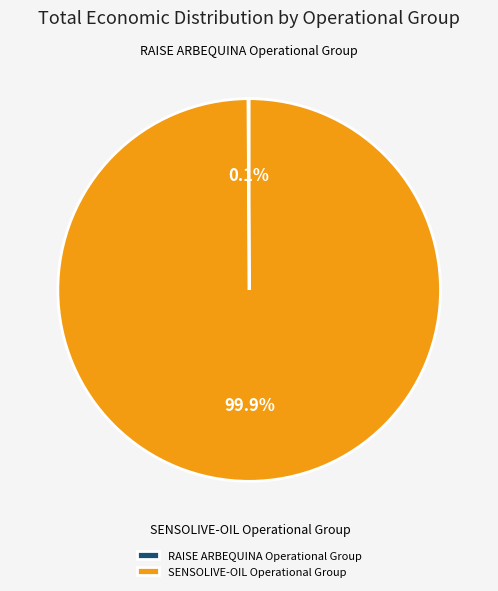

What is the majority slice?

SENSOLIVE-OIL Operational Group